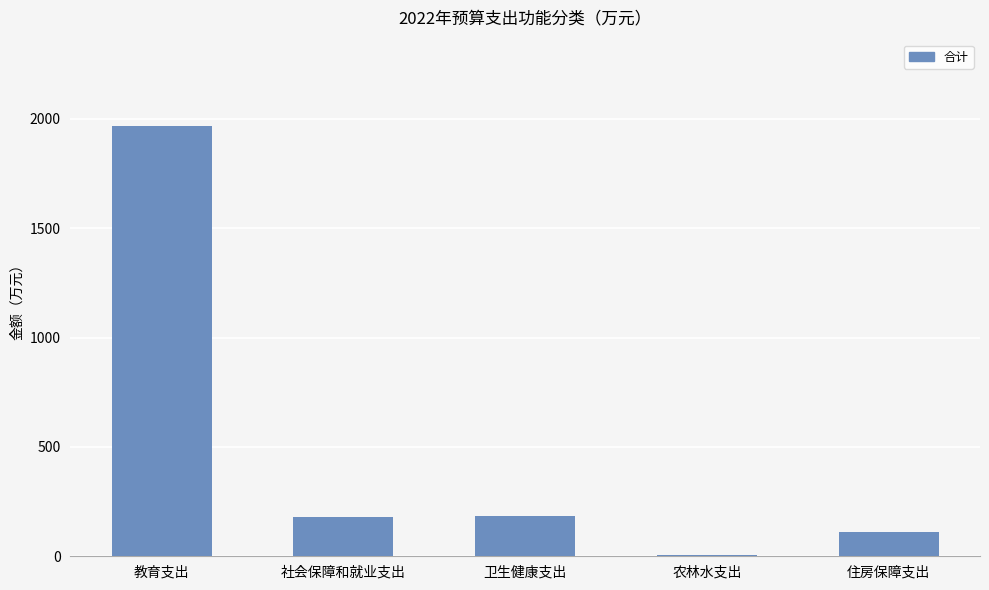

What is the ratio of the value at 卫生健康支出 to the value at 住房保障支出?

1.7